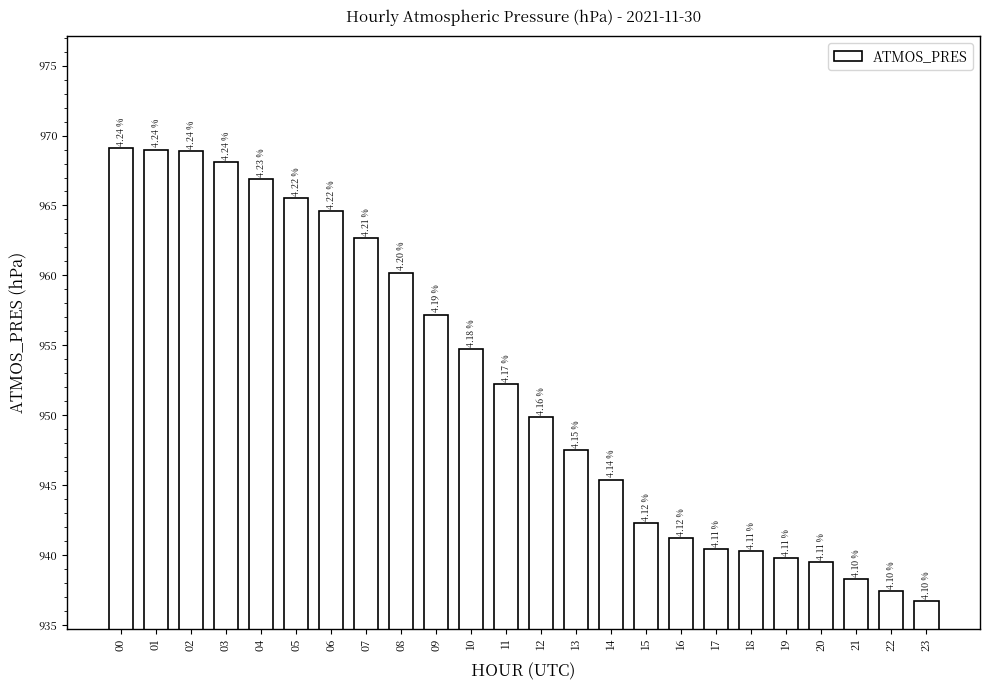

How many bars are there in total?

24